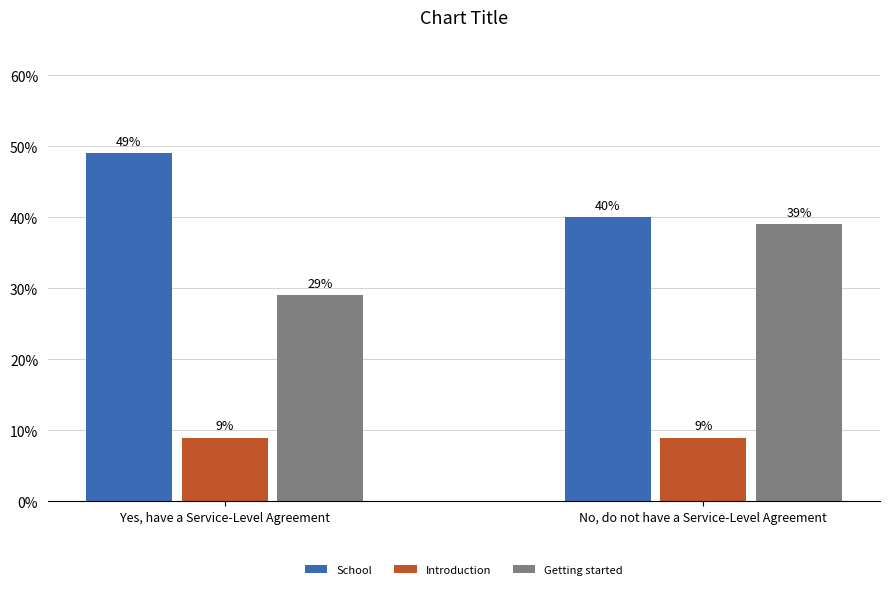

Which category has the lowest value in the Getting started series?

Yes, have a Service-Level Agreement